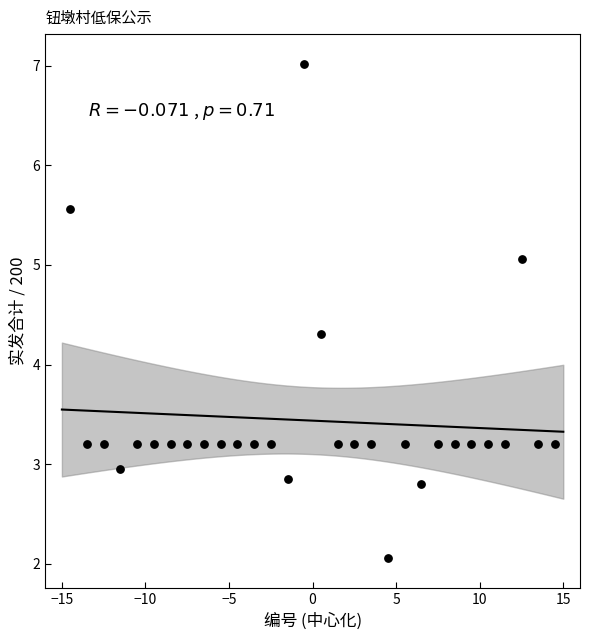

What Y value in the scatter plot is closest to 4?

4.3